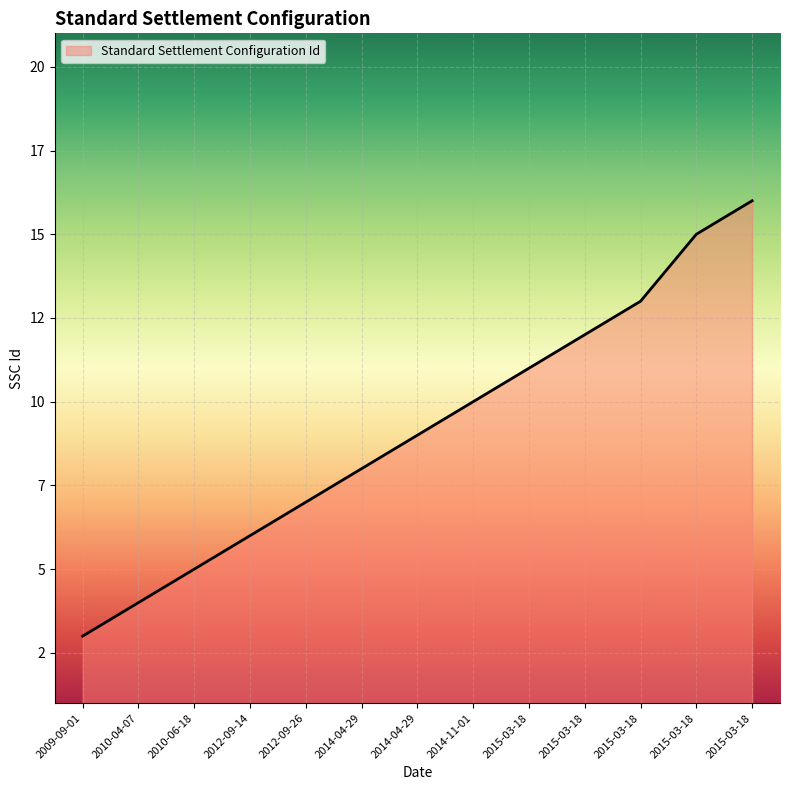

Does the chart display data point markers on the line(s)?

No